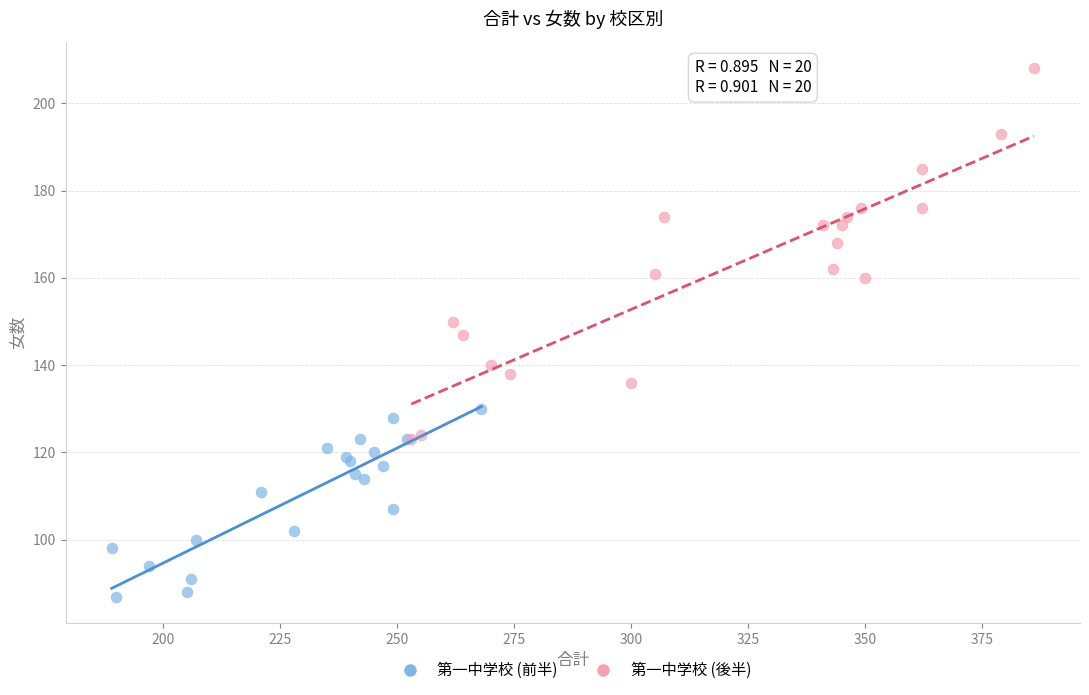

Which series has the largest Y range (max minus min)?

第一中学校 (後半)